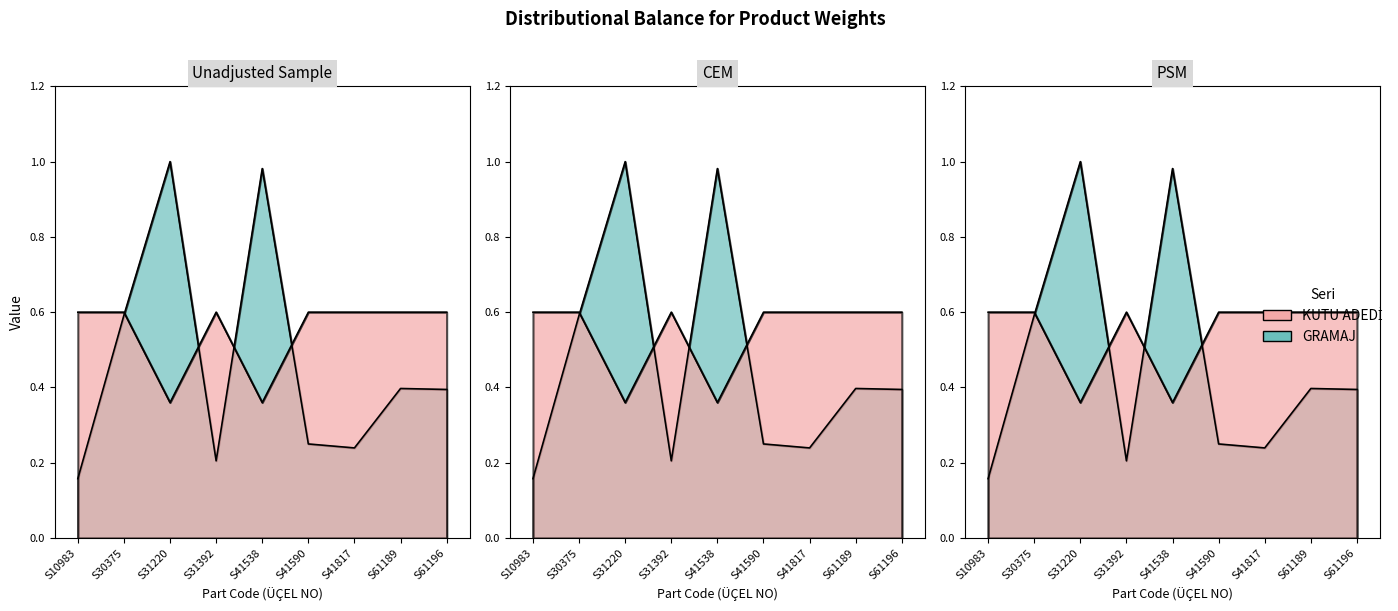

How many interior local valleys does the GRAMAJ series have?

2